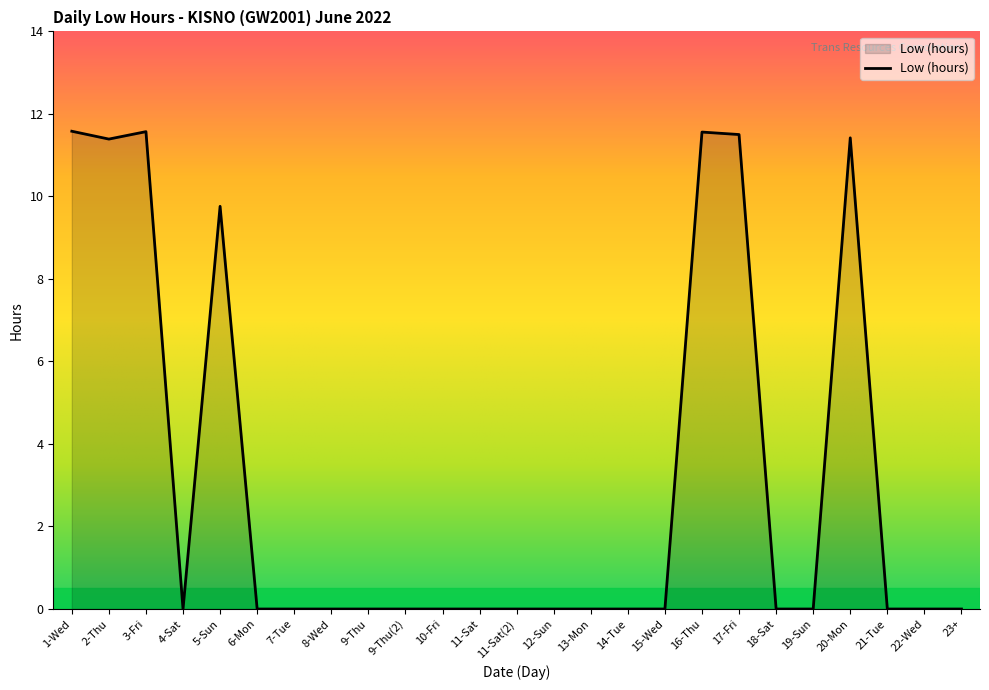

Does the chart display data point markers on the line(s)?

No